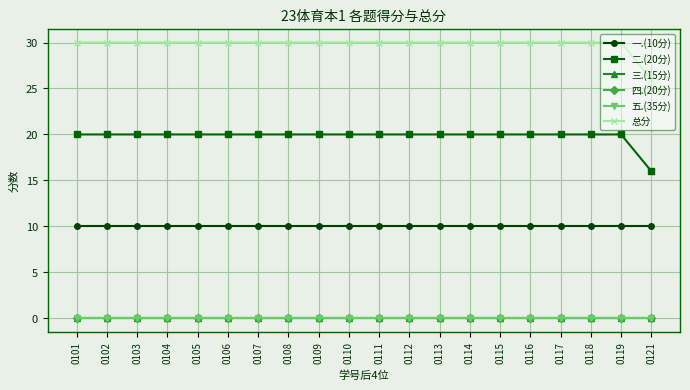

Which category has the lowest value in the 一.(10分) series?

0101